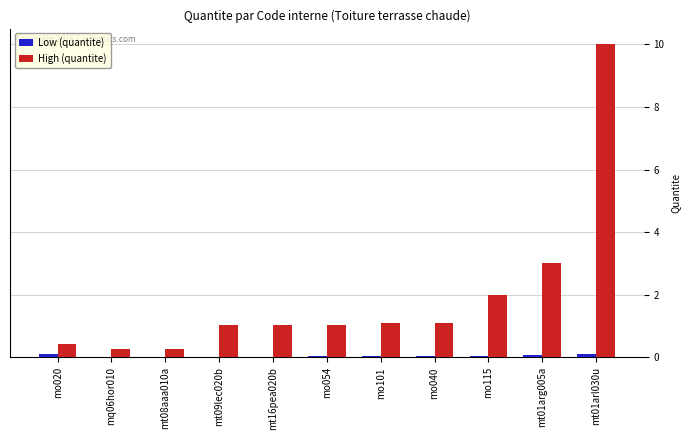

Which series has the largest total across all categories?

High (quantite)